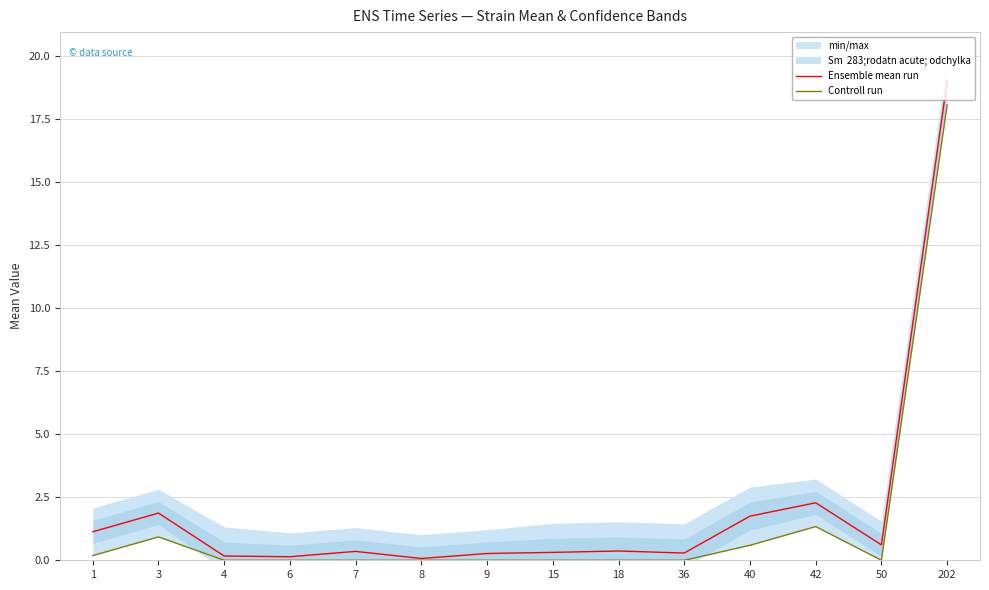

Where is Controll run nearest to the value 9?

42